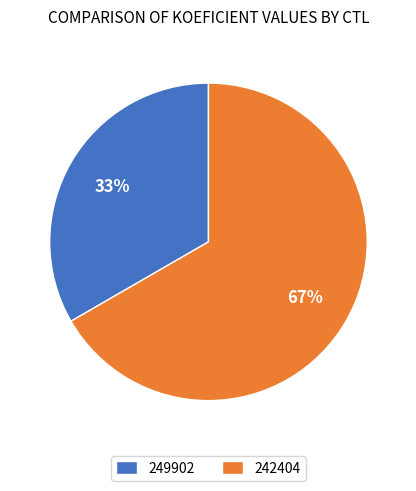

Count the number of slices in the pie.

2